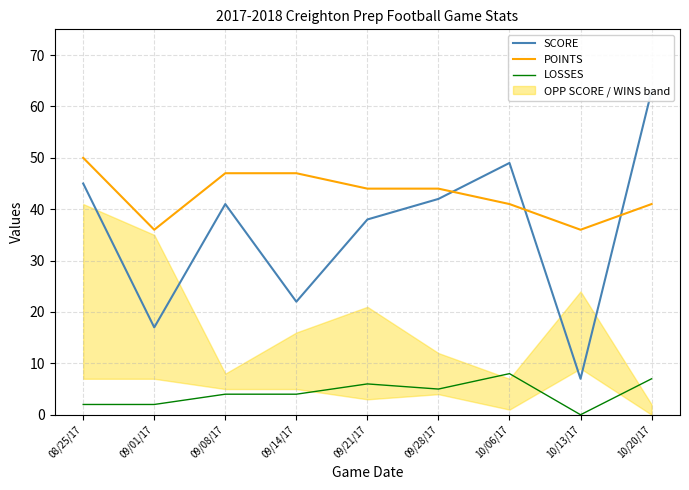

True or false: POINTS and LOSSES intersect in this chart.

False